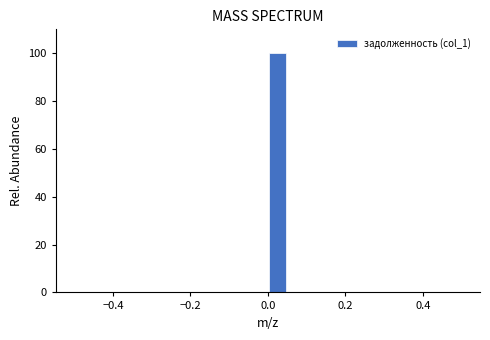

Around what value on the x-axis is the tallest bar? Give the approximate position of its centre, as read against the axis.

0.02